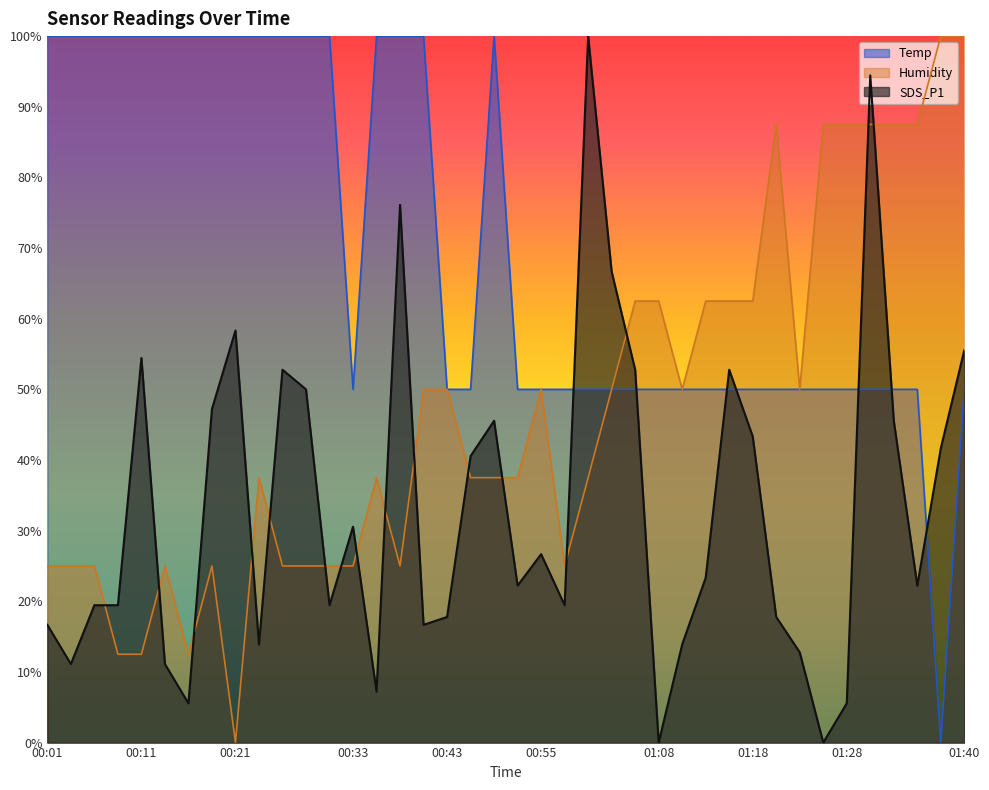

What is the label of the 32nd point from the left?

01:20